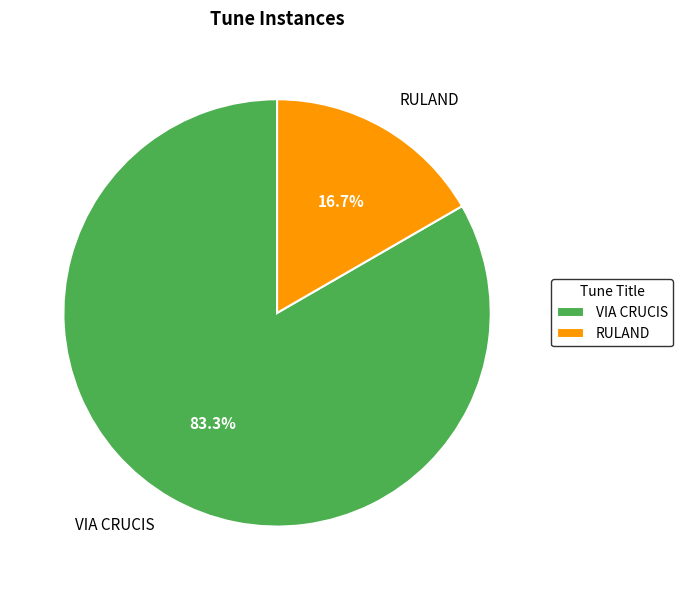

Is there a majority slice in this chart?

Yes